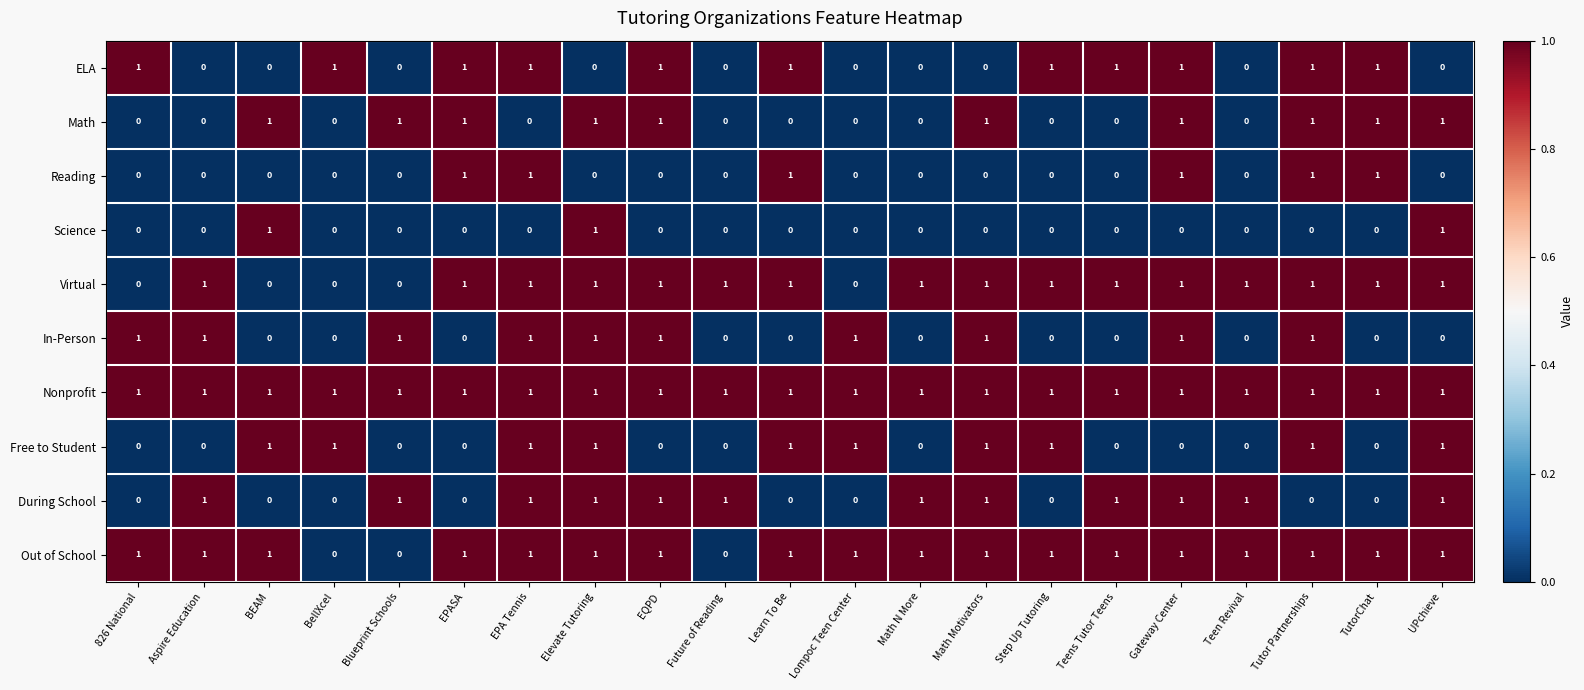

How many Virtual values are between 1 and 2?

16